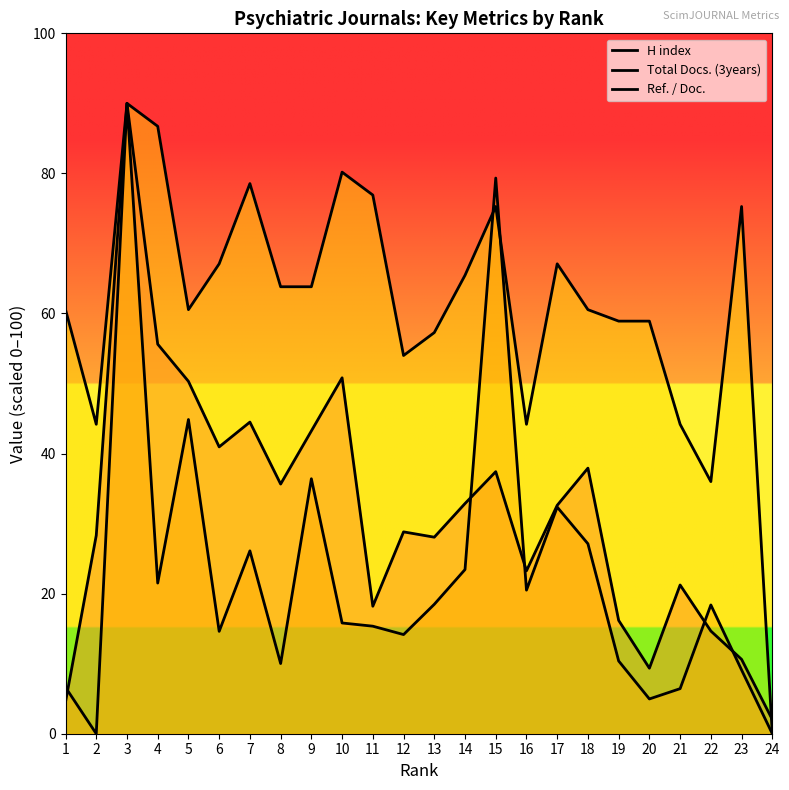

Between which two adjacent categories do H index and Total Docs. (3years) first intersect?

1 and 2